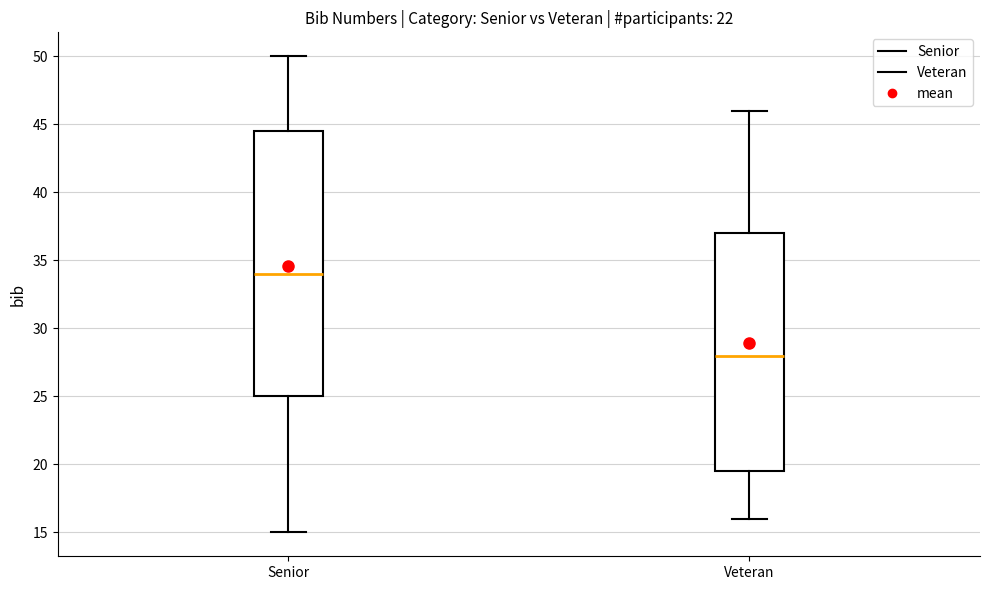

Where is the lower edge of the box for Senior on the y-axis? The values are not printed on the chart, so give them approximately, as read against the axis.

25.0